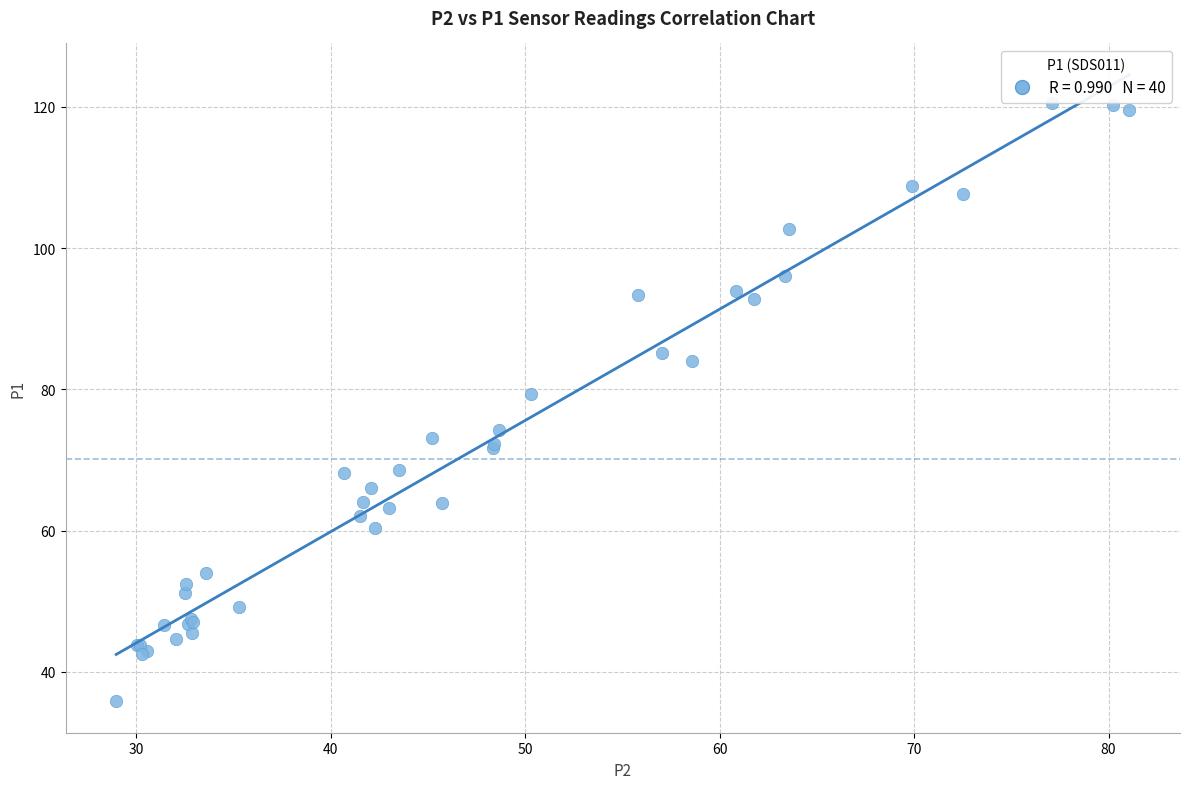

What Y value in the scatter plot is closest to 78?

79.3